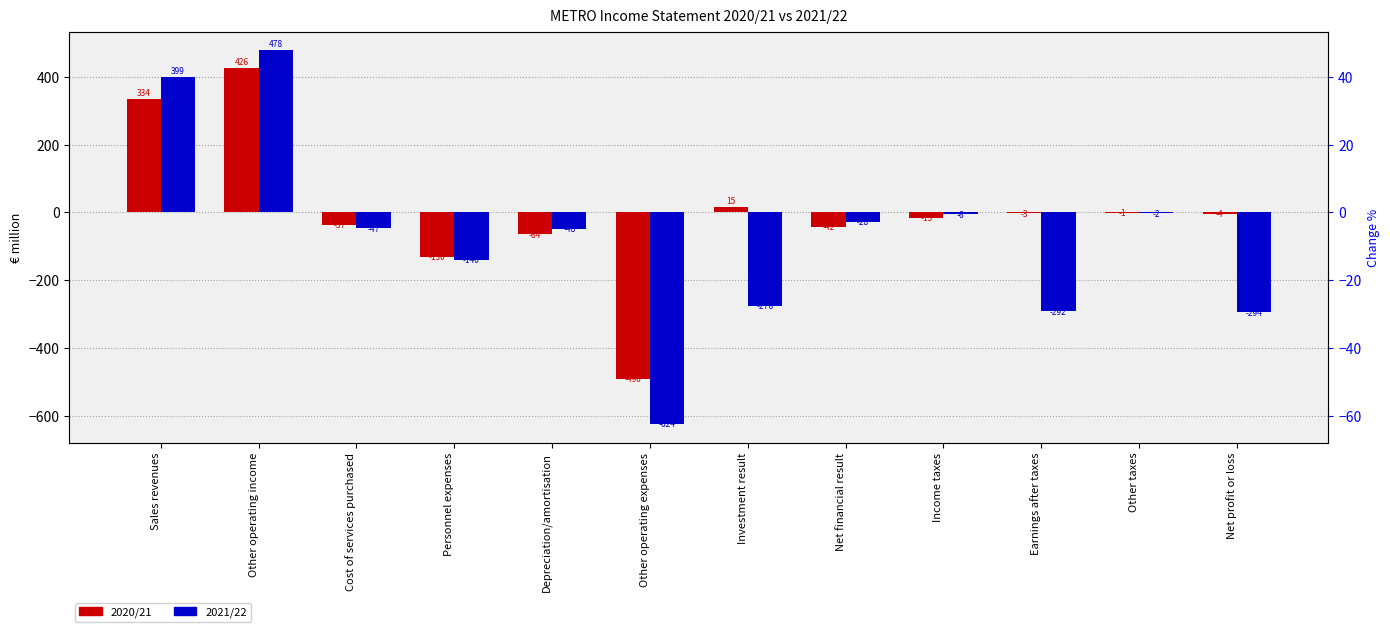

How many bars are there in each group?

2